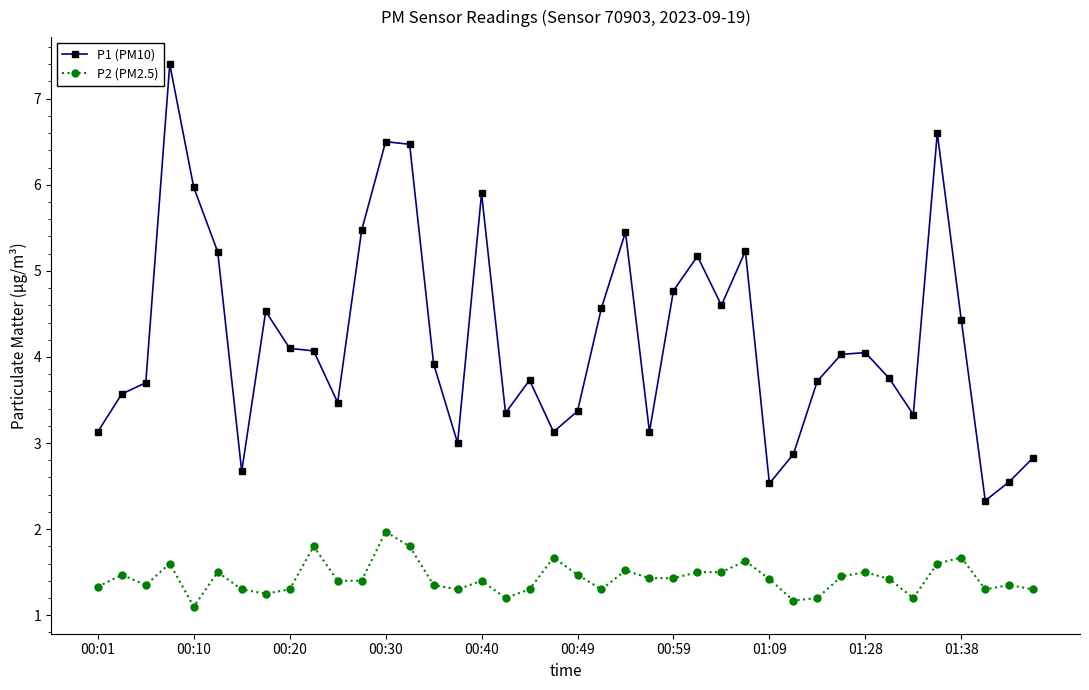

Which series has the largest total across all categories?

P1 (PM10)